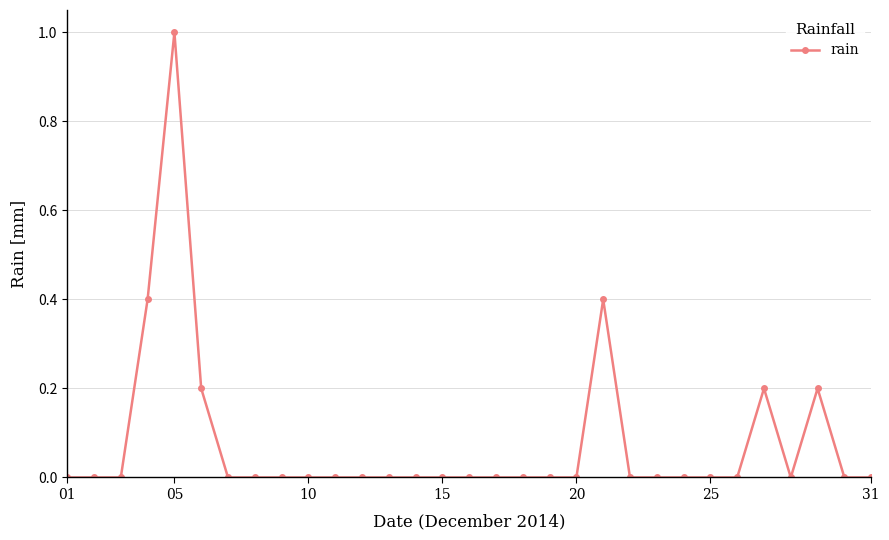

What is the greatest value displayed?

1.0